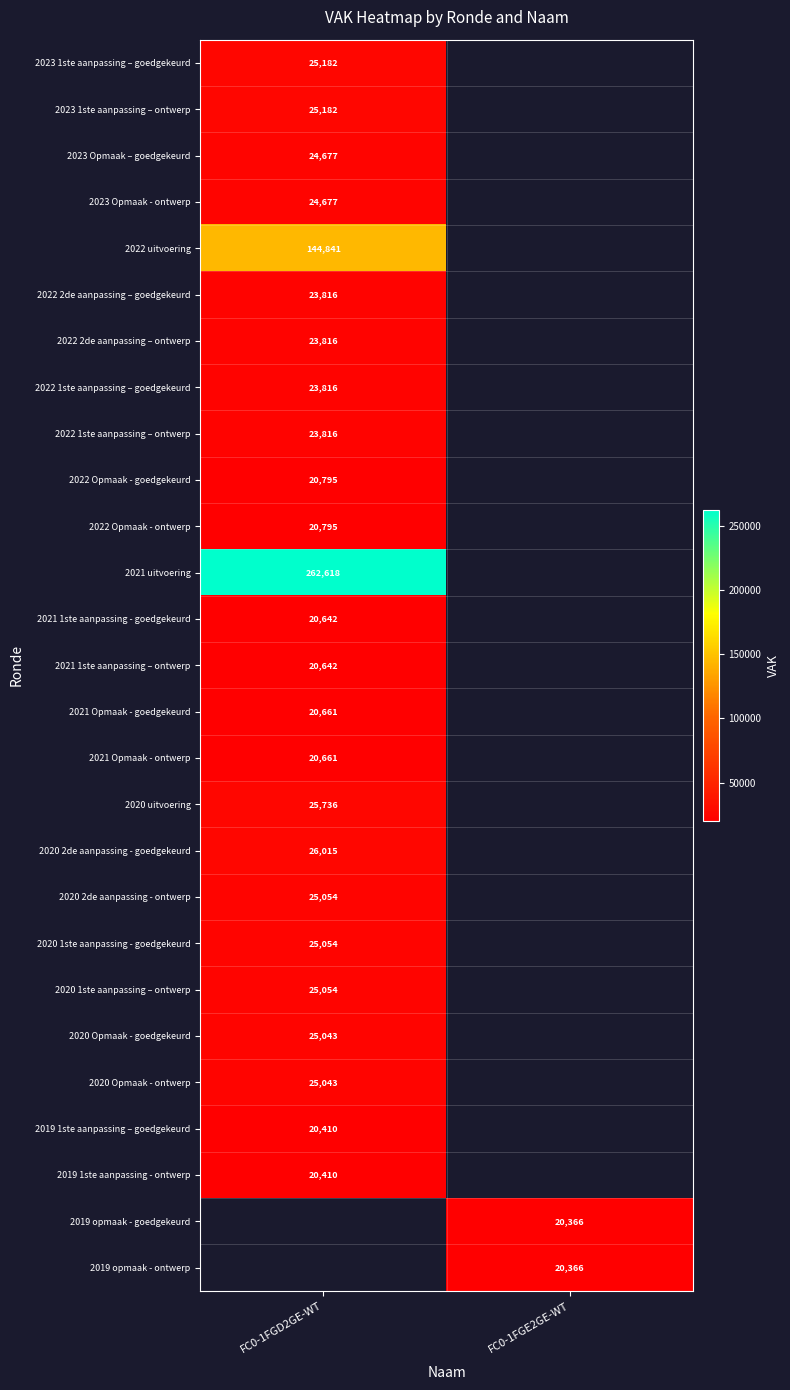

Is it true that 2019 opmaak - ontwerp equals 30292 at FC0-1FGE2GE-WT?

False